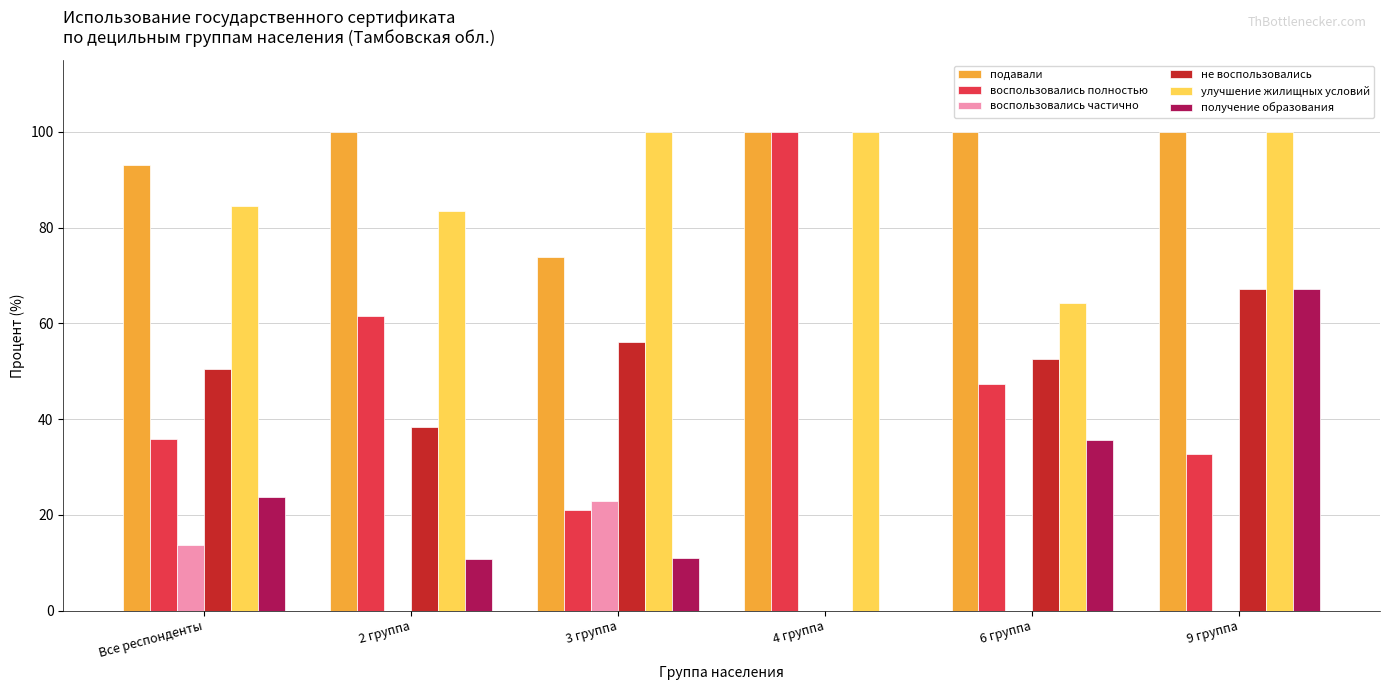

What is the highest value of the получение образования series?

67.2